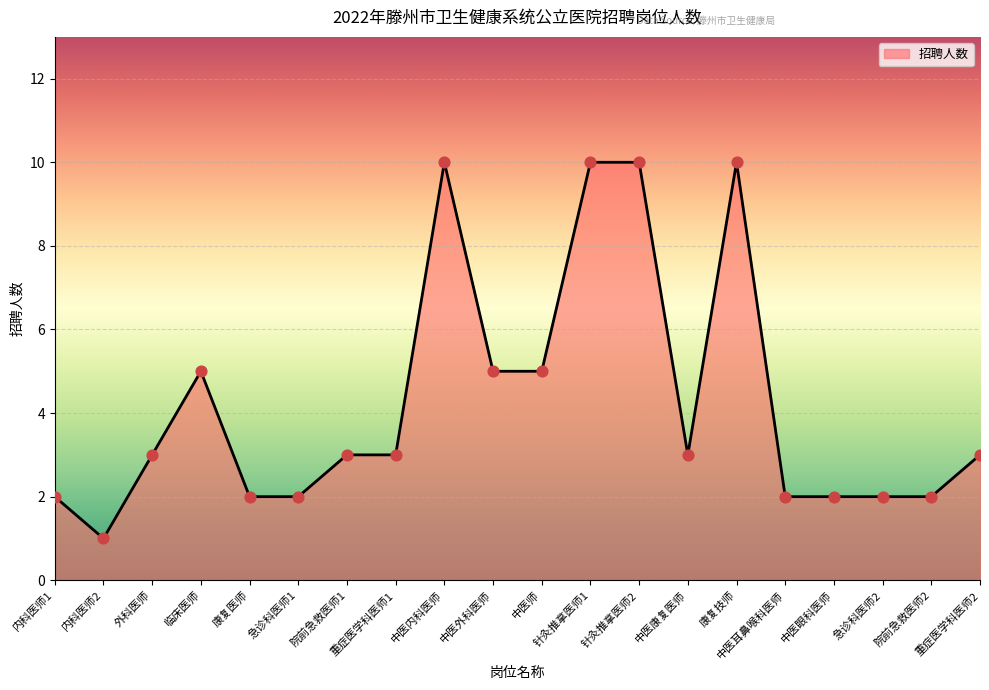

What is the change in value from 内科医师1 to 重症医学科医师1?

+1